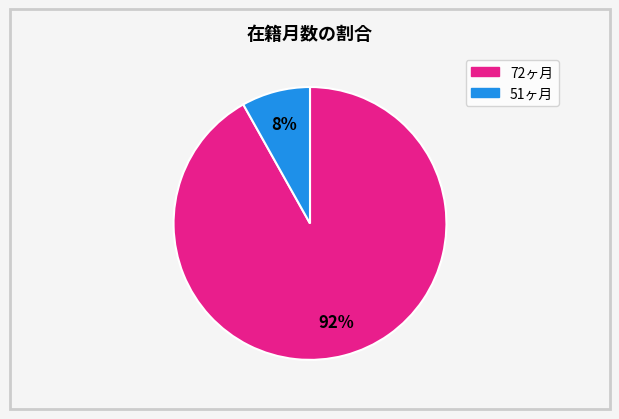

Does any single category account for the majority?

Yes